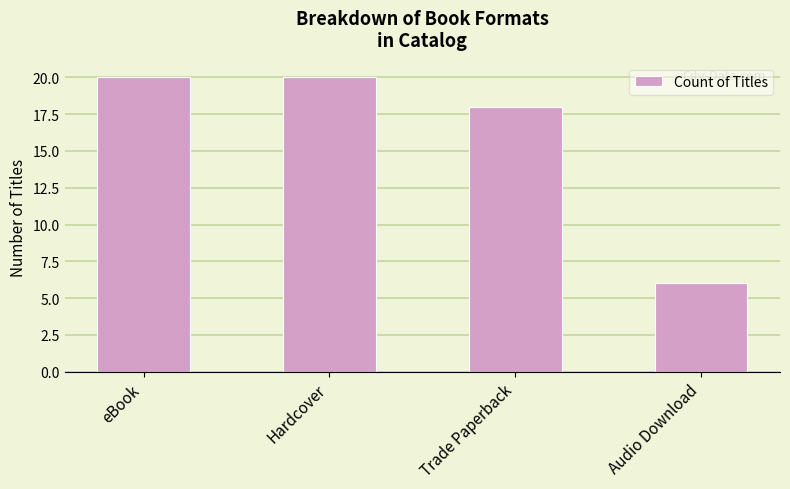

How many bars are there in total?

4